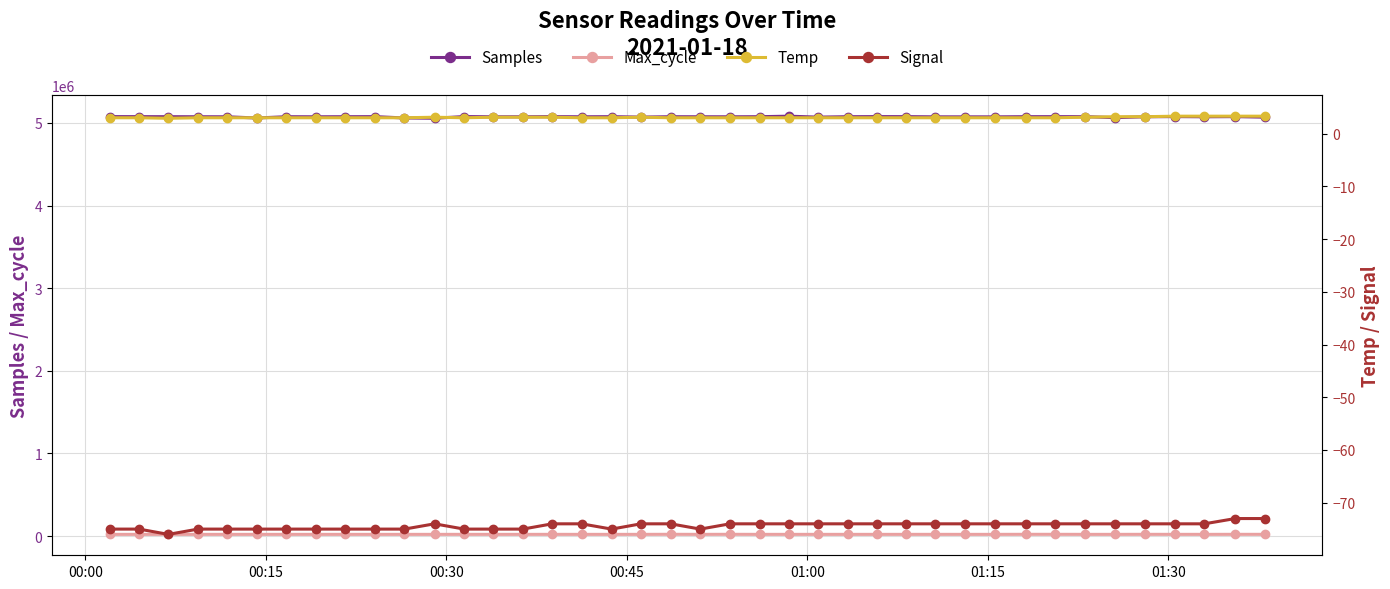

True or false: Max_cycle has more than 2 interior local peaks.

True